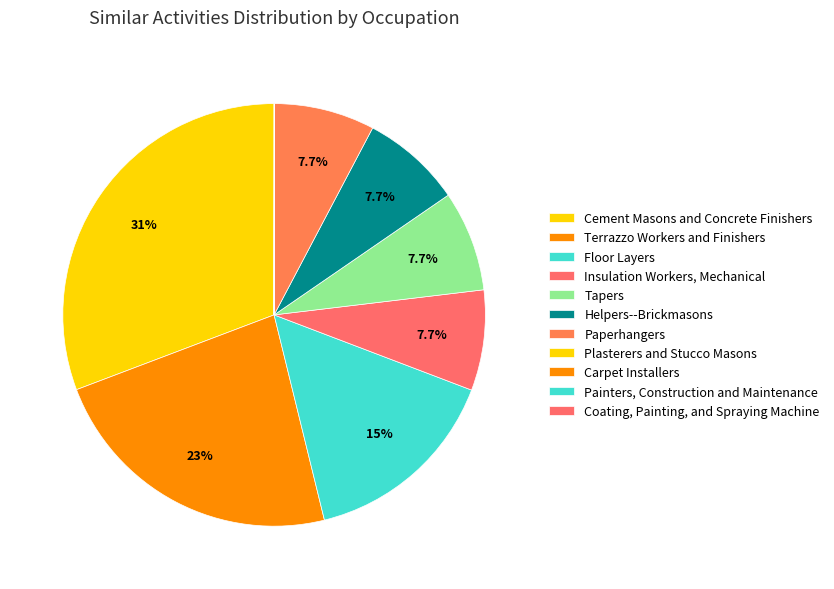

What percentage is NOT represented by Tapers?

92.3%